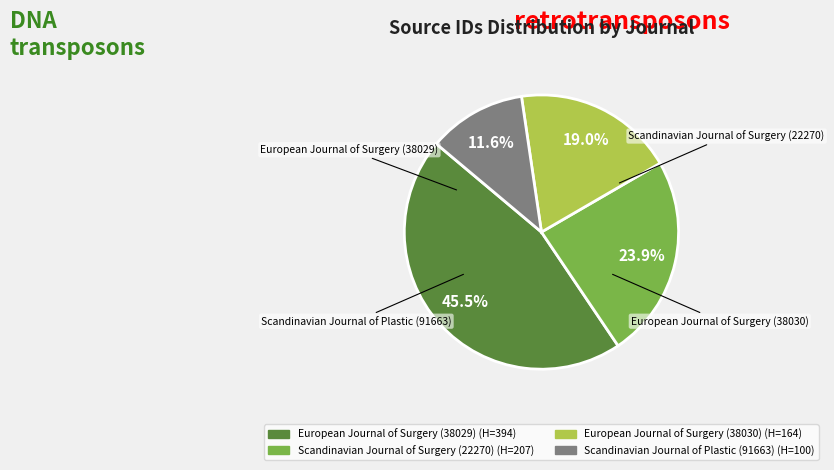

What percentage is the European Journal of Surgery (38030) slice, to the nearest percent?

19%